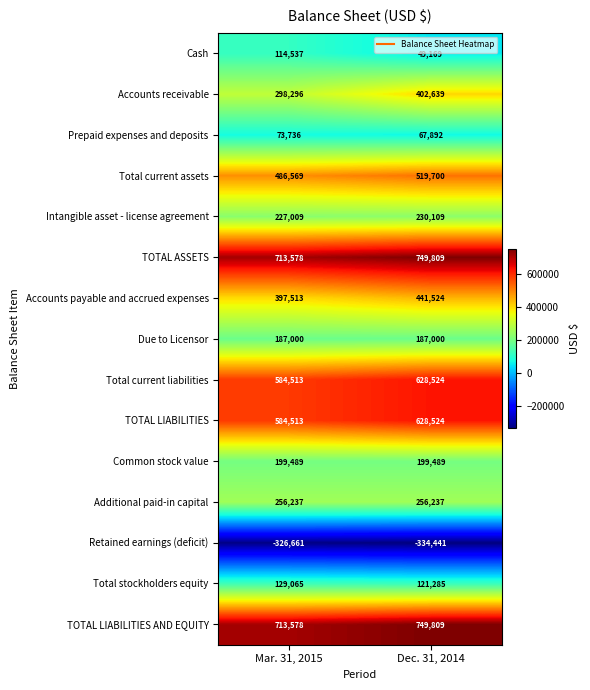

What is the total value across all series at Dec. 31, 2014?

4897269